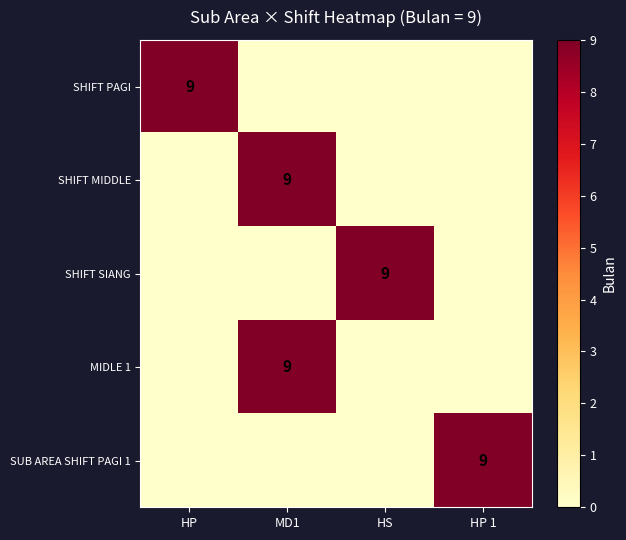

Is it true that SHIFT PAGI equals 9 at HP?

True